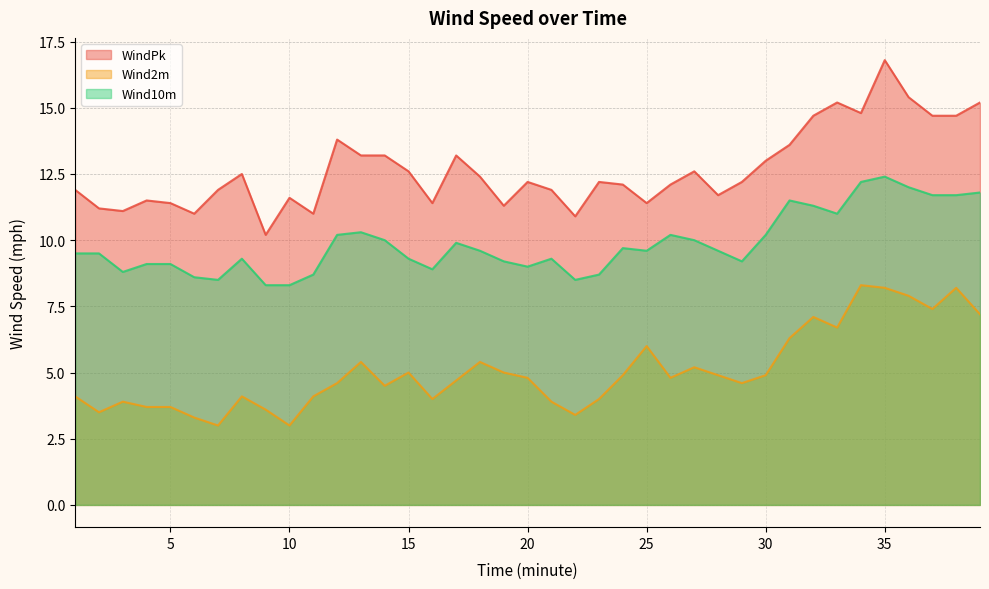

The Wind10m series shows 12.0 at 36. True or false?

True